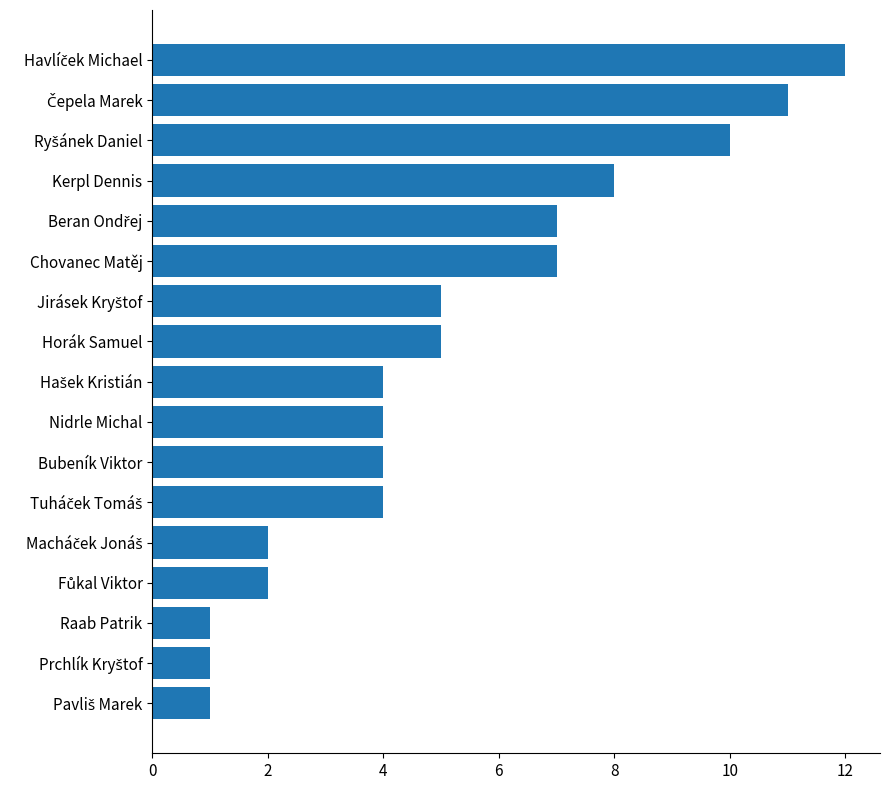

Reading bottom to top, transcribe all the data shown in this chart.

1	1	1	2	2	4	4	4	4	5	5	7	7	8	10	11	12